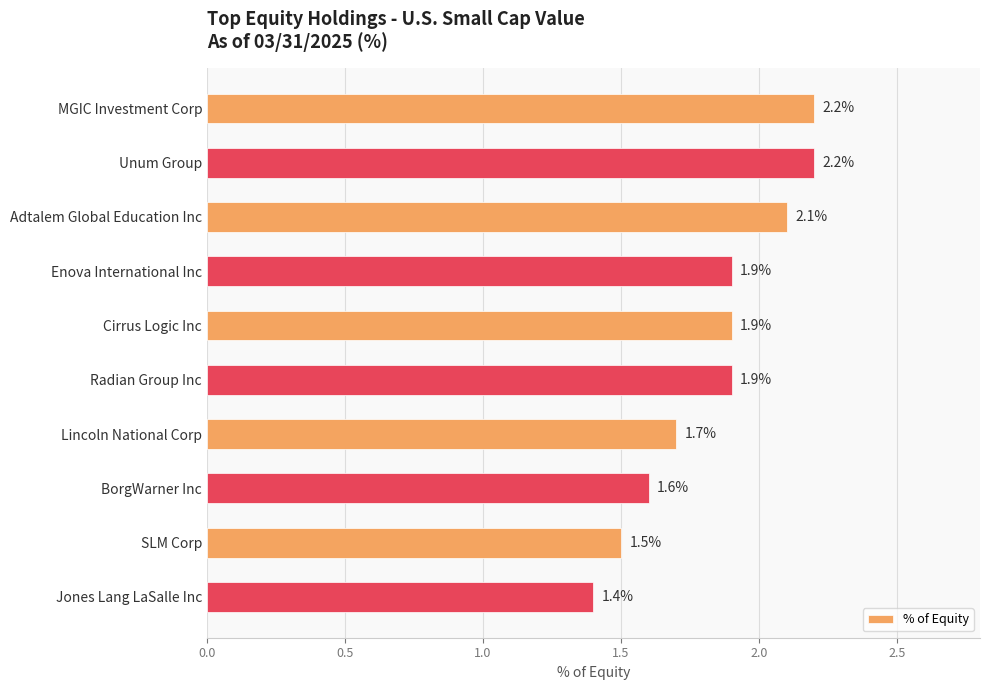

Reading top to bottom, transcribe all the data shown in this chart.

2.2	2.2	2.1	1.9	1.9	1.9	1.7	1.6	1.5	1.4